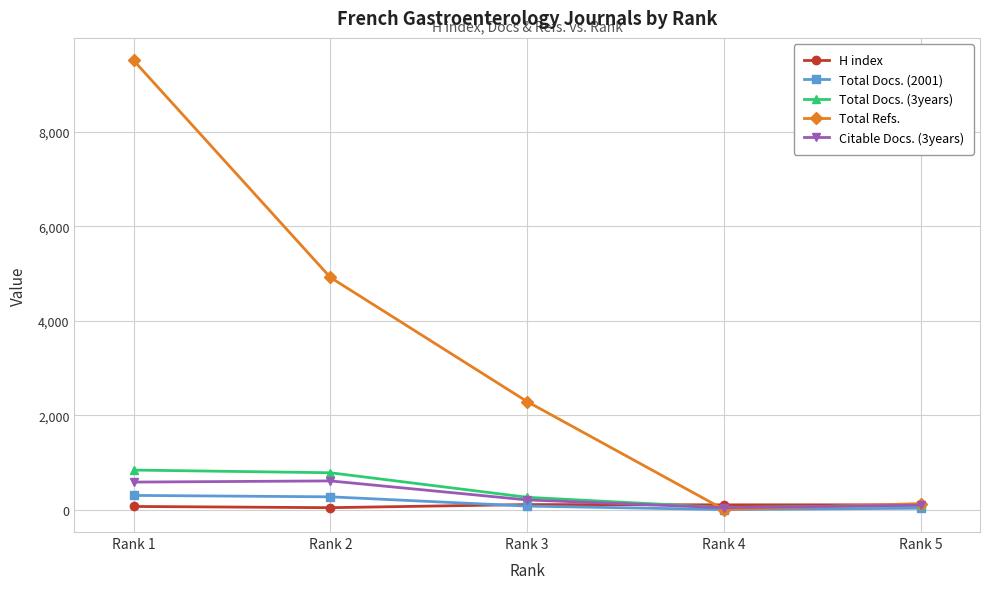

Which series has the widest spread of values?

Total Refs.